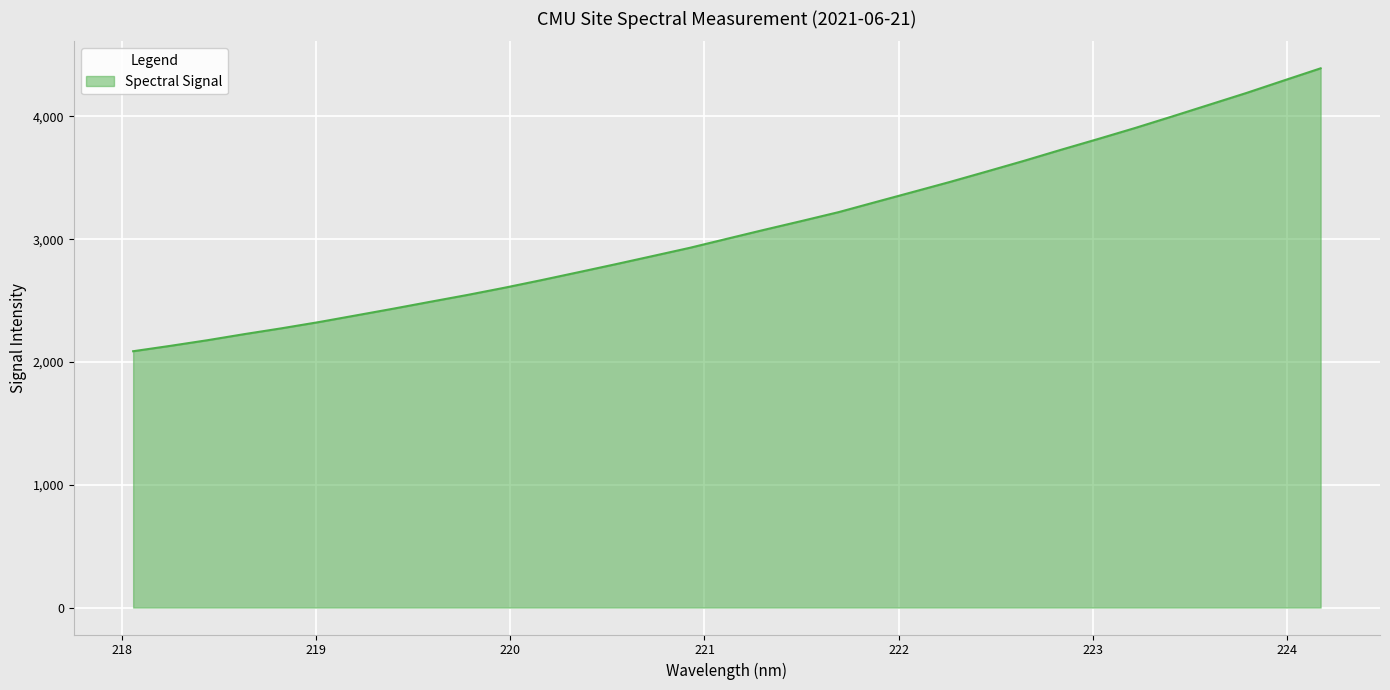

What is the difference between the maximum and minimum values?

2303.9